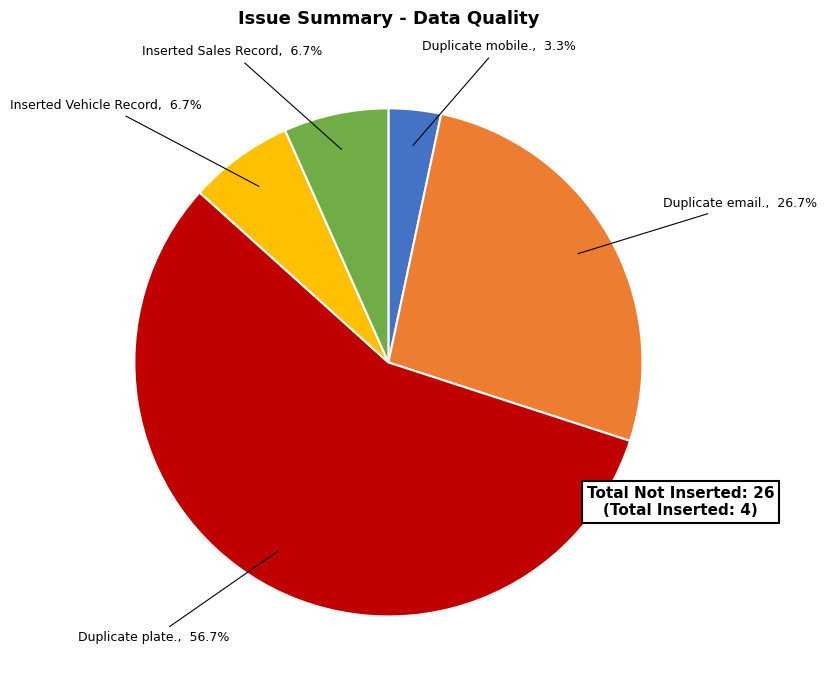

Which category has the smallest portion of the pie?

Duplicate mobile.